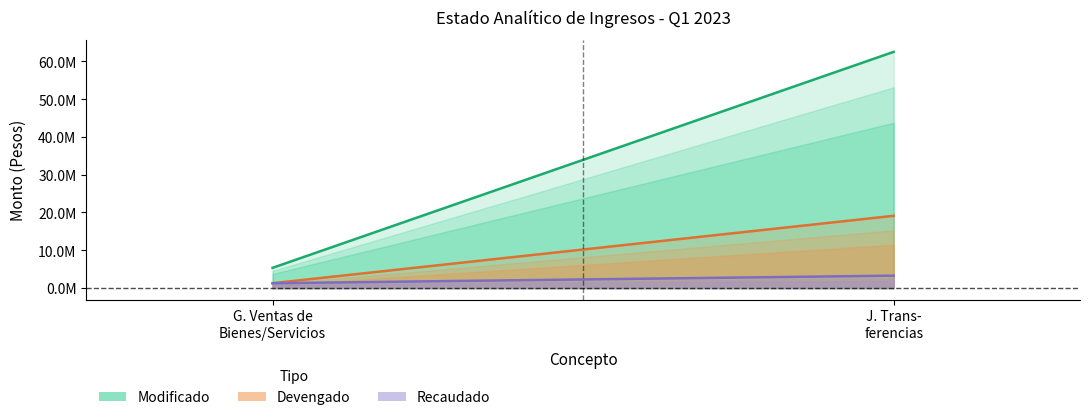

What is the maximum value for Devengado?

19115228.3